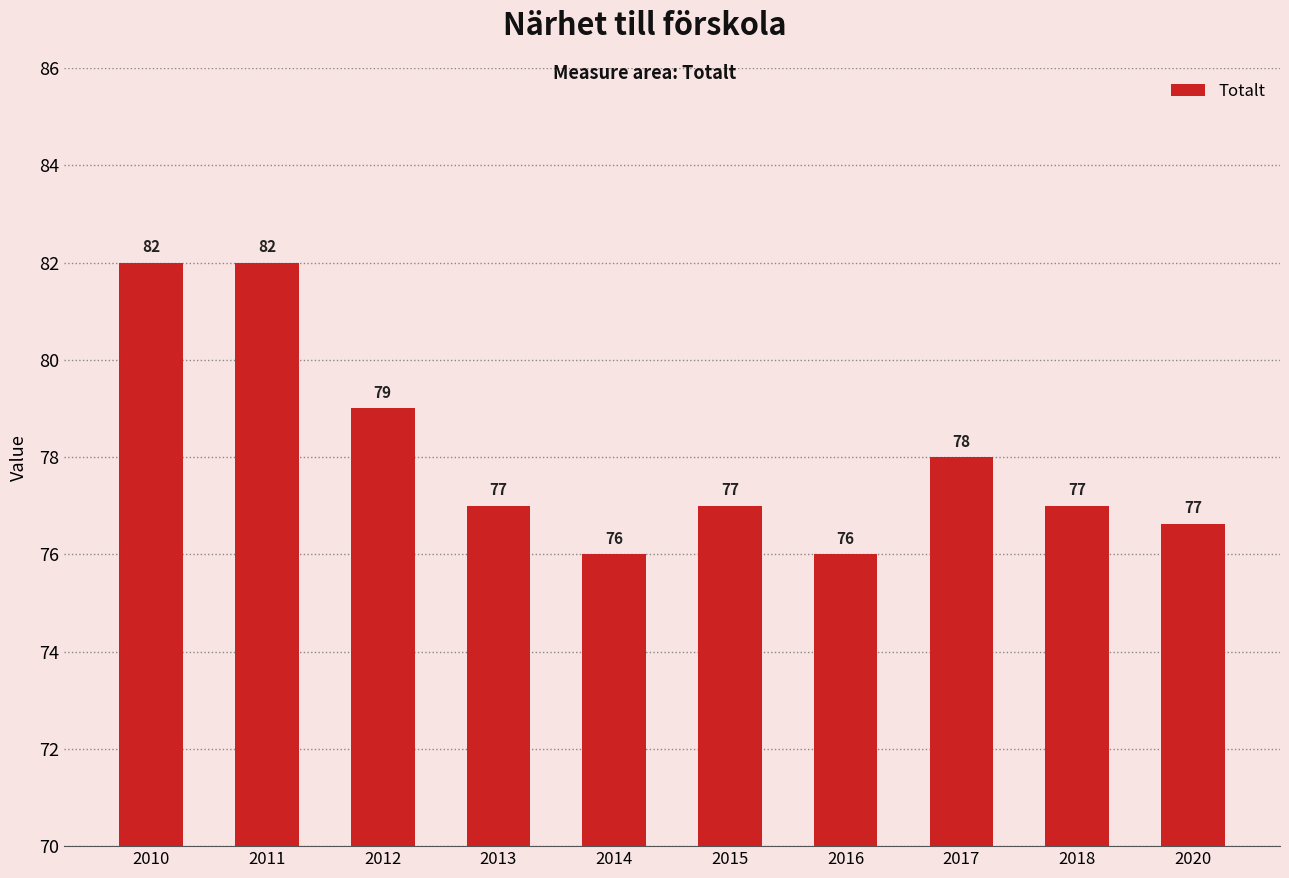

What is the change in value from 2012 to 2015?

-2.0